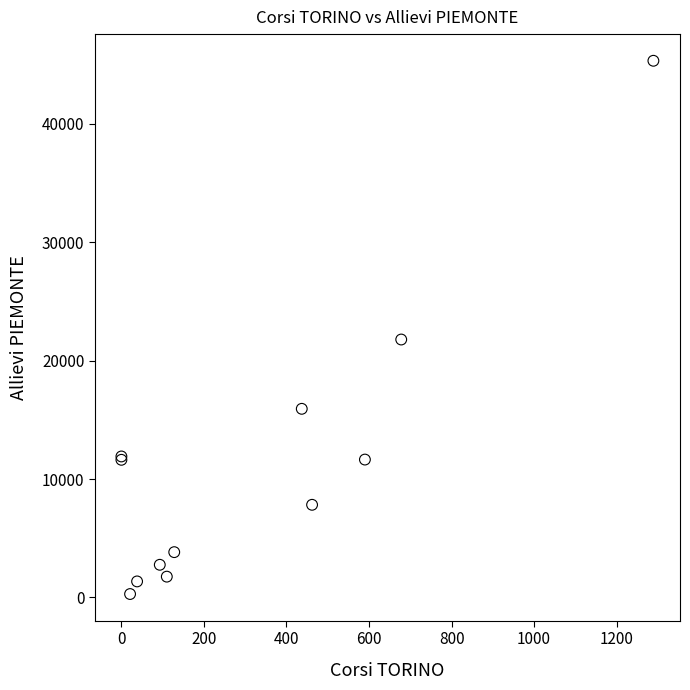

What Y value in the scatter plot is closest to 22810?

21787